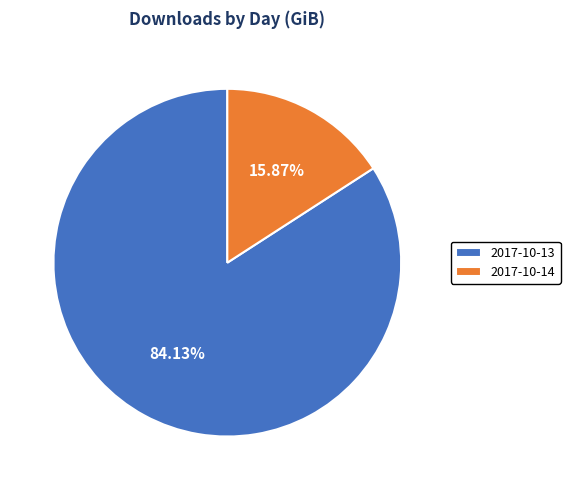

What is the total percentage of 2017-10-14 and 2017-10-13?

100.0%